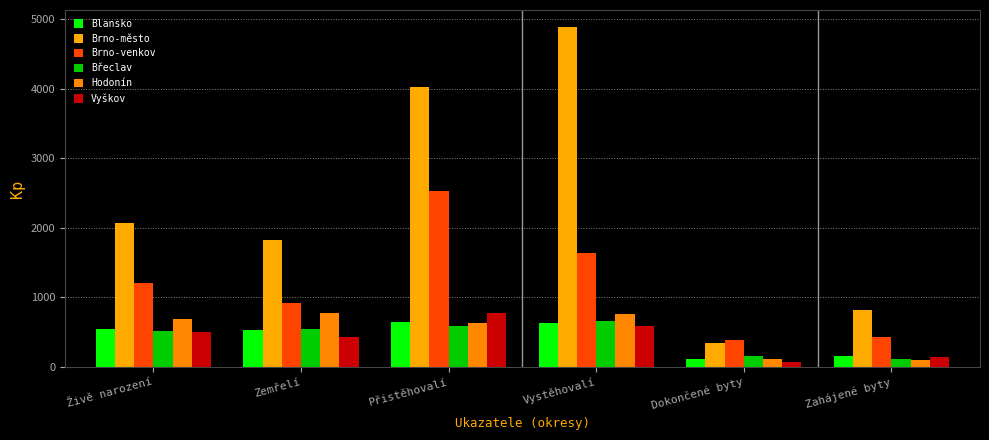

Rank the categories by Břeclav value from lowest to highest.

Zahájené byty, Dokončené byty, Živě narození, Zemřelí, Přistěhovalí, Vystěhovalí